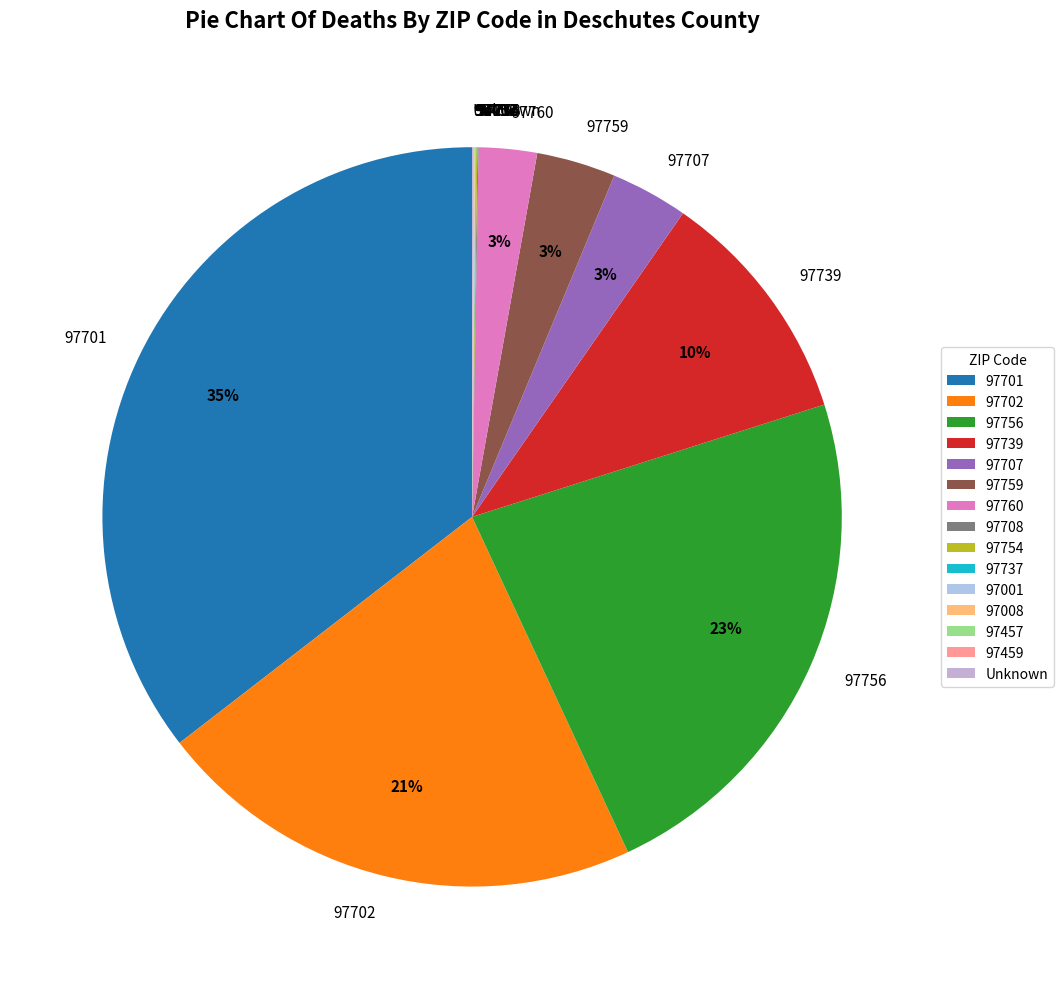

Which slice is the largest?

97701